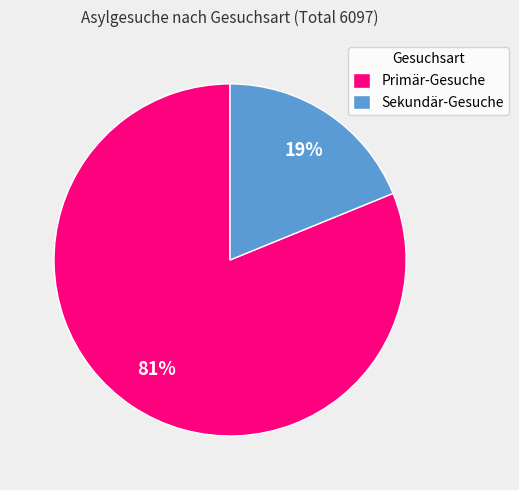

Is Sekundär-Gesuche the majority of the pie?

No